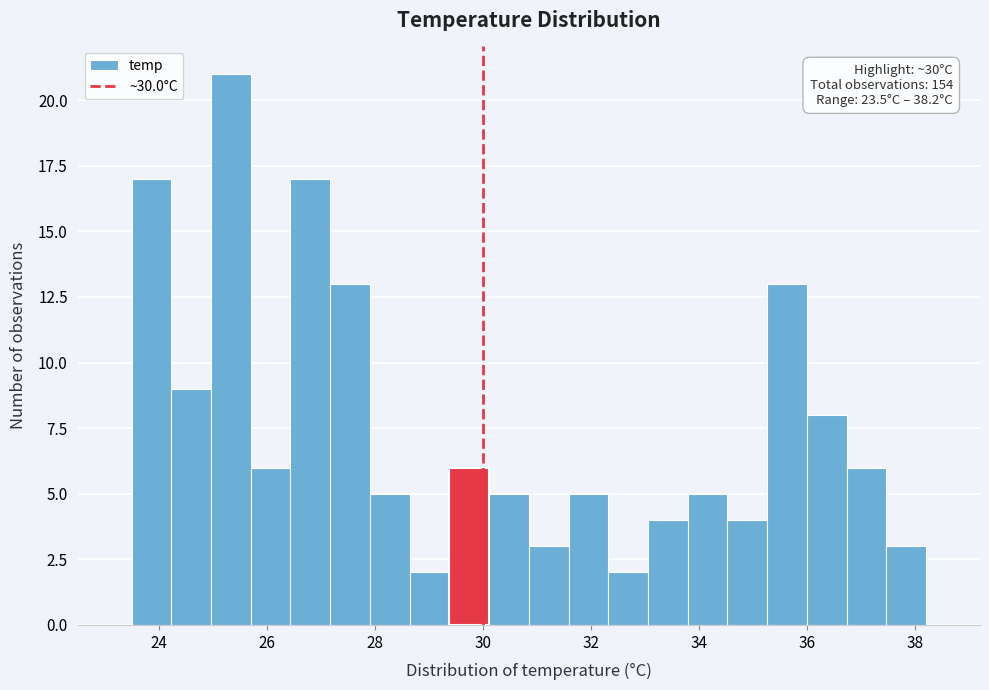

Read against the x-axis, roughly where is the centre of the tallest bar?

25.4